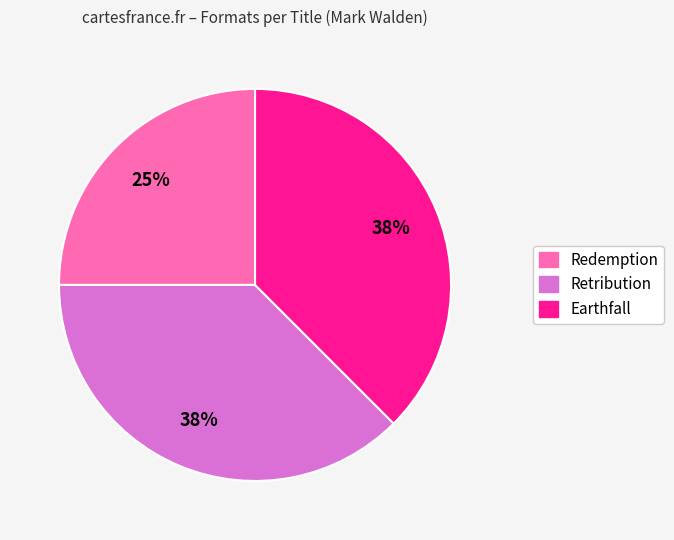

What is the ratio of the value at Redemption to the value at Earthfall?

0.7